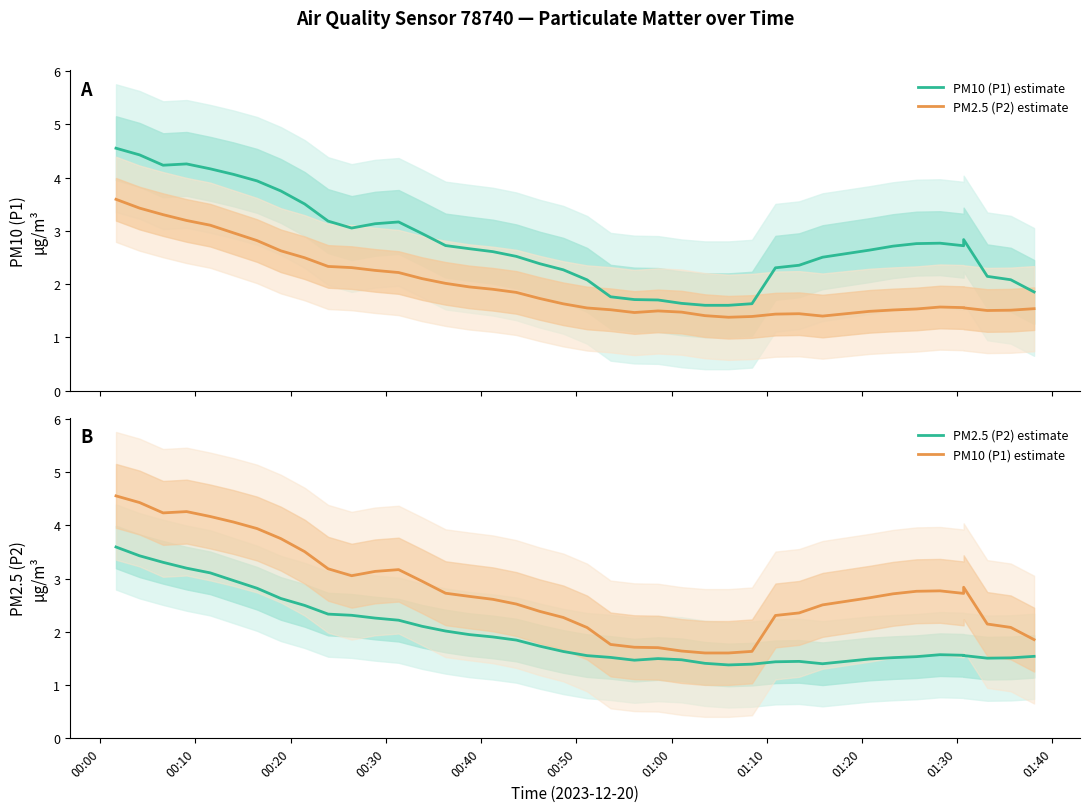

True or false: PM10 (P1) estimate has a value of 4.6 at 00:00.

True